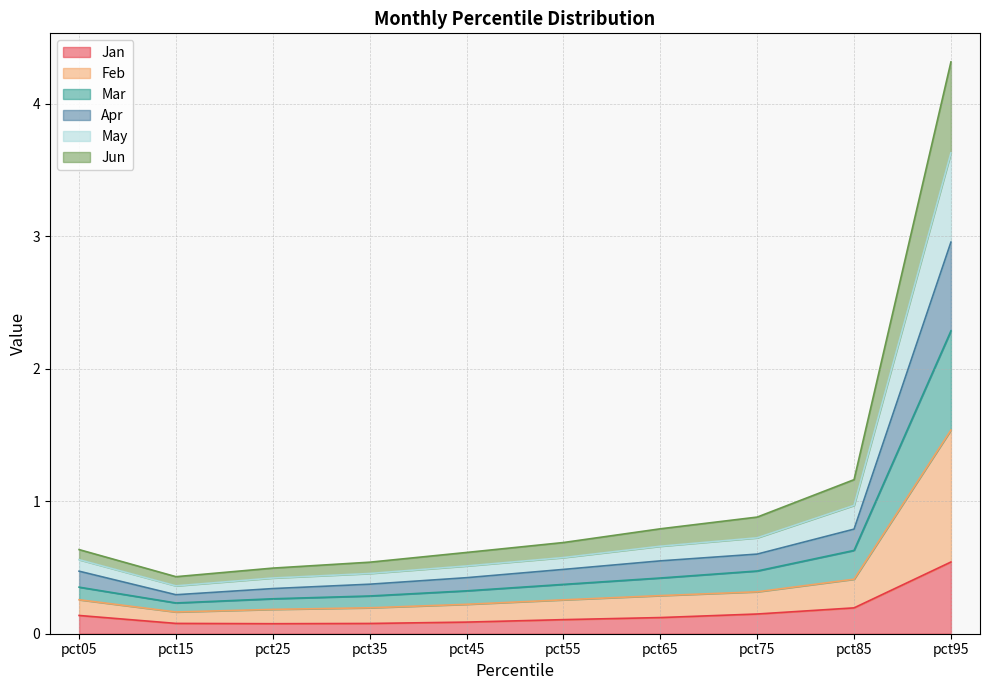

Is the value of May at pct05 greater than the value of Jan at pct15?

Yes